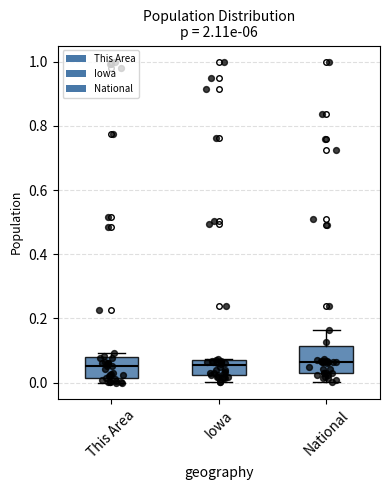

Where is the lower edge of the box for Iowa on the y-axis? The values are not printed on the chart, so give them approximately, as read against the axis.

0.02